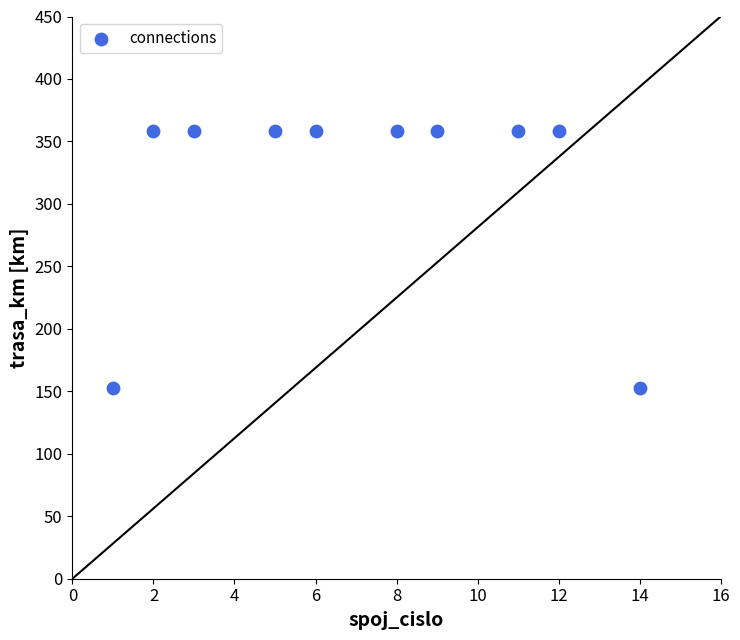

What is the average Y value?

317